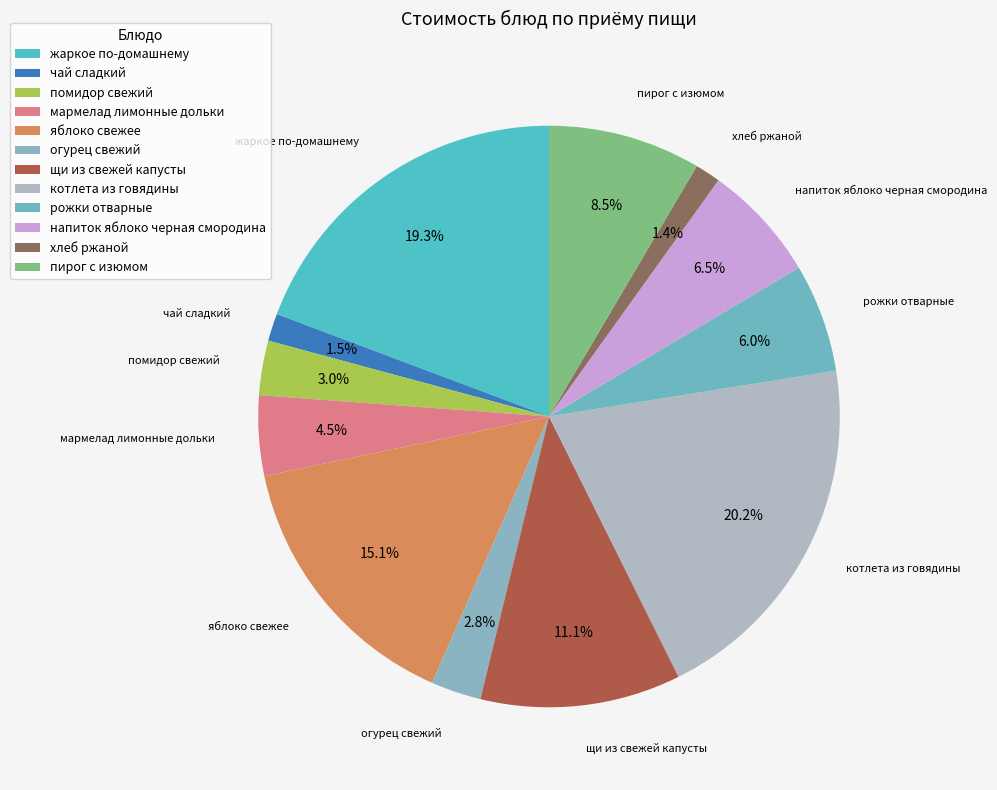

To the nearest percent, what is the combined percentage of чай сладкий and огурец свежий?

4%